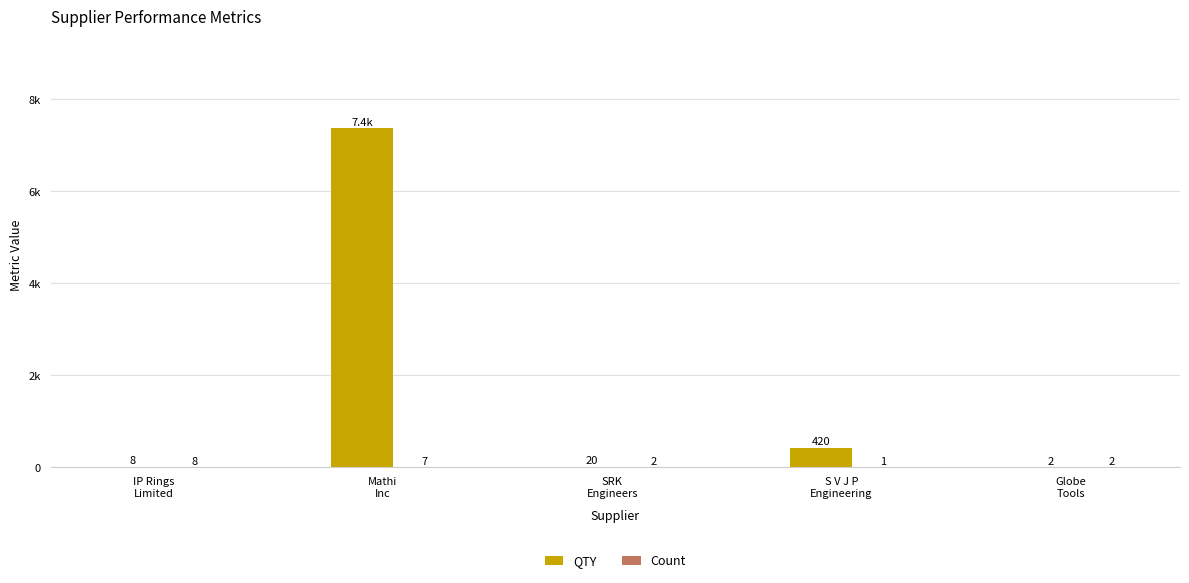

Are the bars grouped side by side (vs. stacked)?

Yes